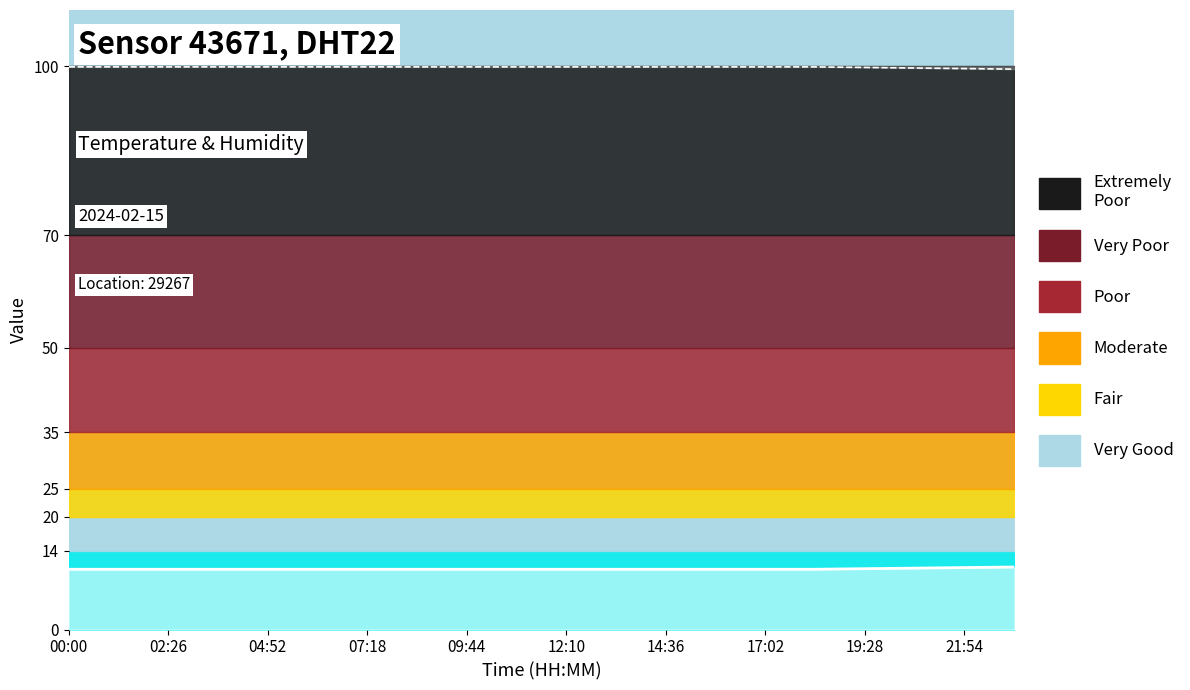

Which category has the highest value in the humidity series?

00:00